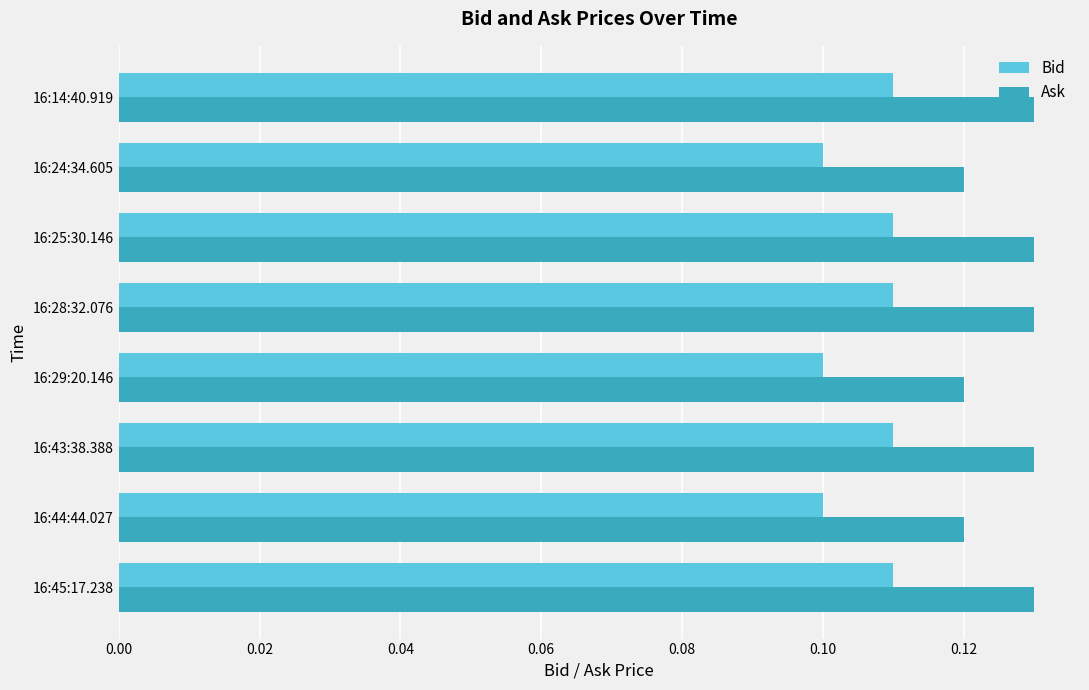

Which series has the largest total across all categories?

Ask